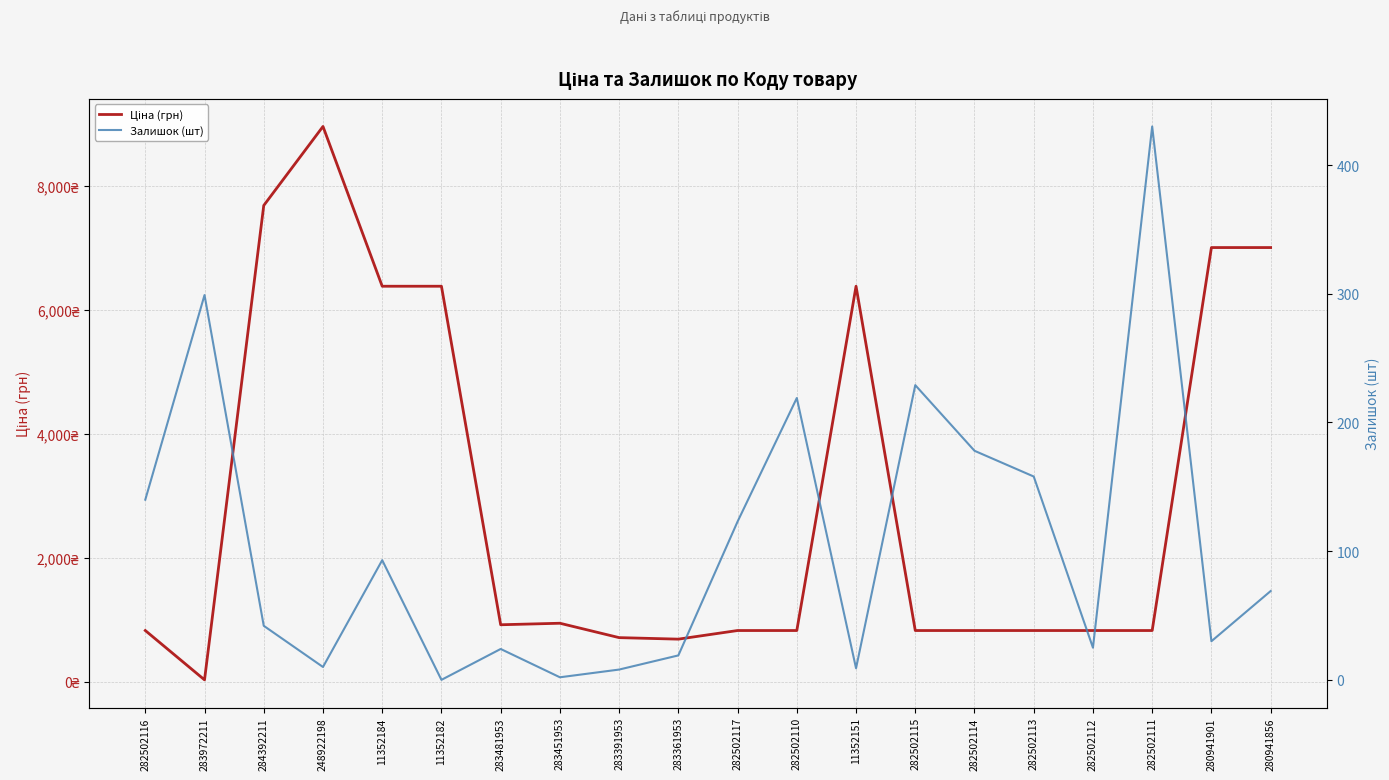

Is it true that Залишок (шт) equals 117.5 at 280941856?

False